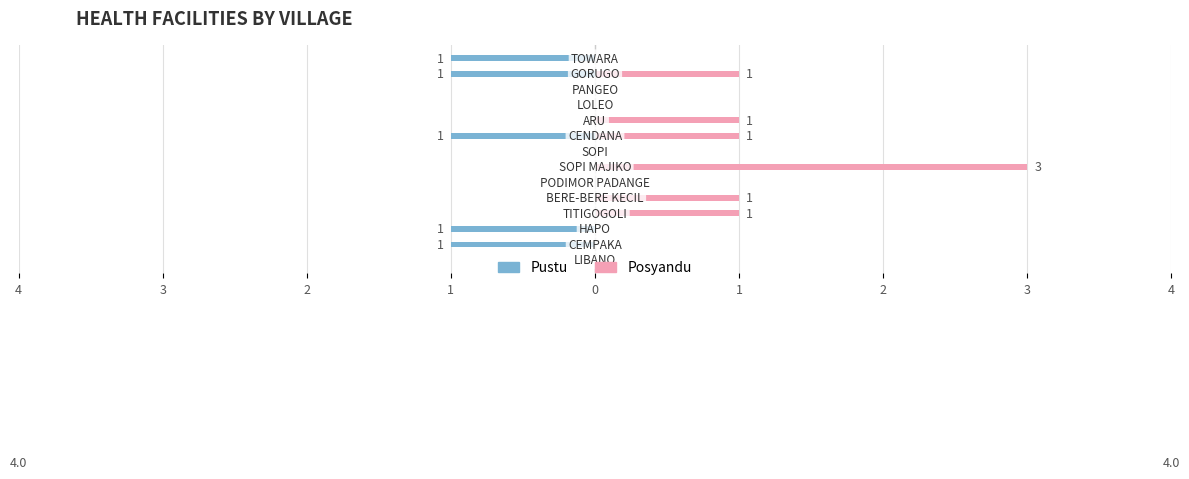

Count the Pustu values in the range -1 to 0.

14